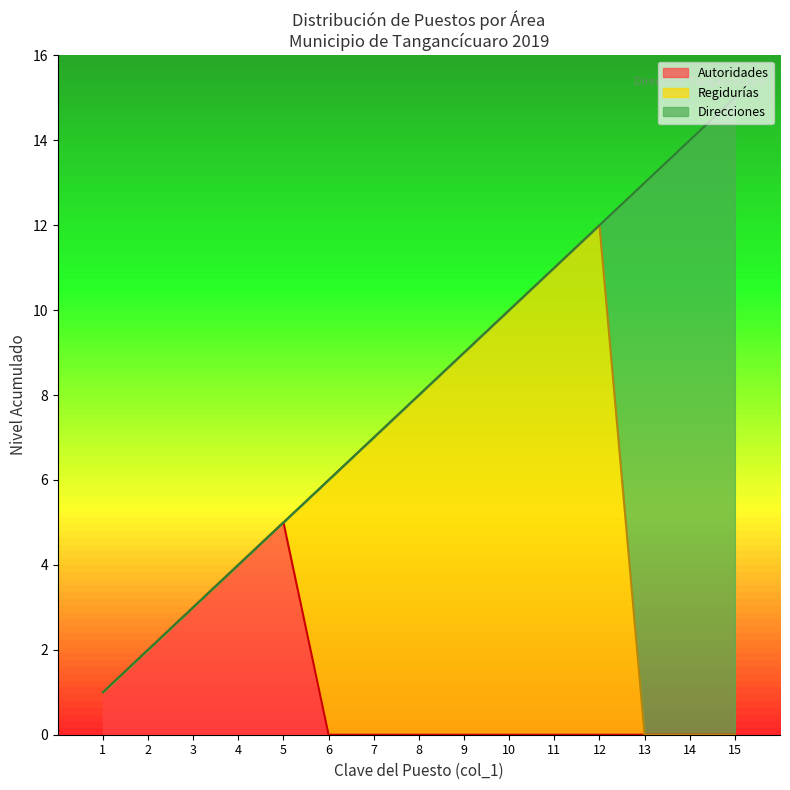

True or false: Autoridades has a value of 4 at 2.

False